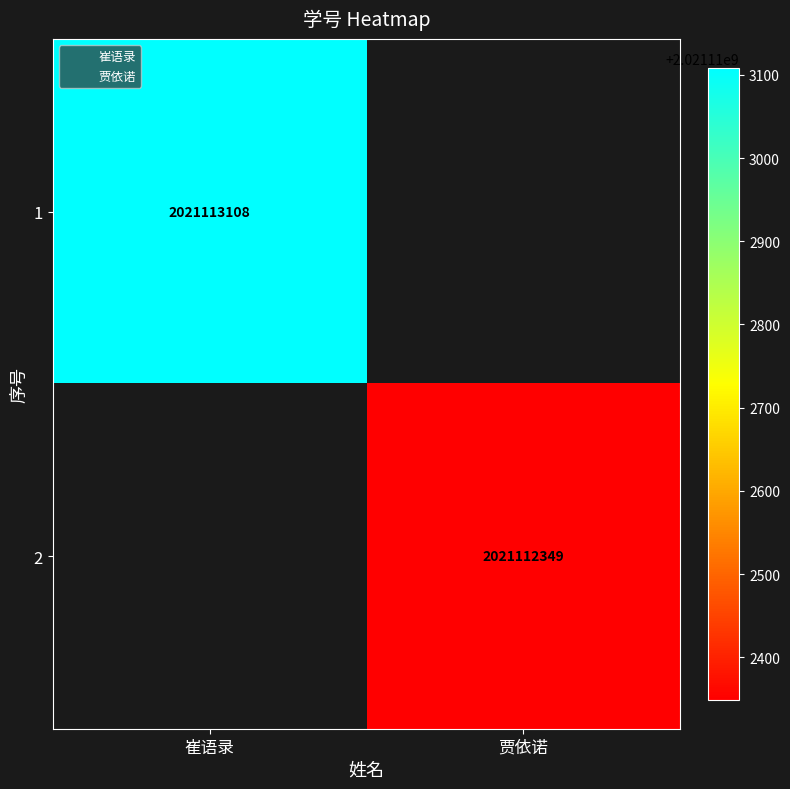

At how many categories does at least one series exceed 1397174350?

2